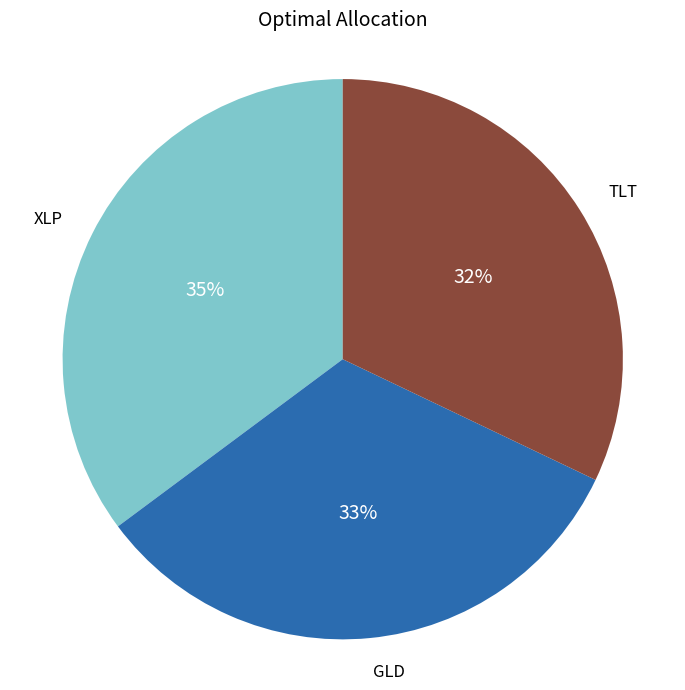

Is it true that XLP is 35% of the pie?

True